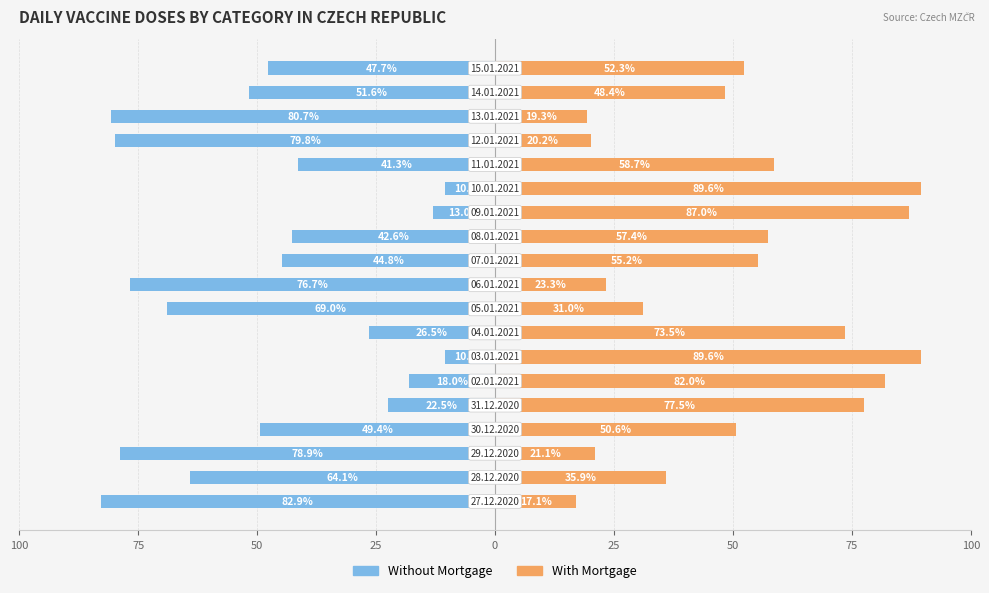

Reading right to left, list all the values displayed in this chart.

Without Mortgage: -47.7	-51.6	-80.7	-79.8	-41.3	-10.4	-13.0	-42.6	-44.8	-76.7	-69.0	-26.5	-10.4	-18.0	-22.5	-49.4	-78.9	-64.1	-82.9
With Mortgage: 52.3	48.4	19.3	20.2	58.7	89.6	87.0	57.4	55.2	23.3	31.0	73.5	89.6	82.0	77.5	50.6	21.1	35.9	17.1